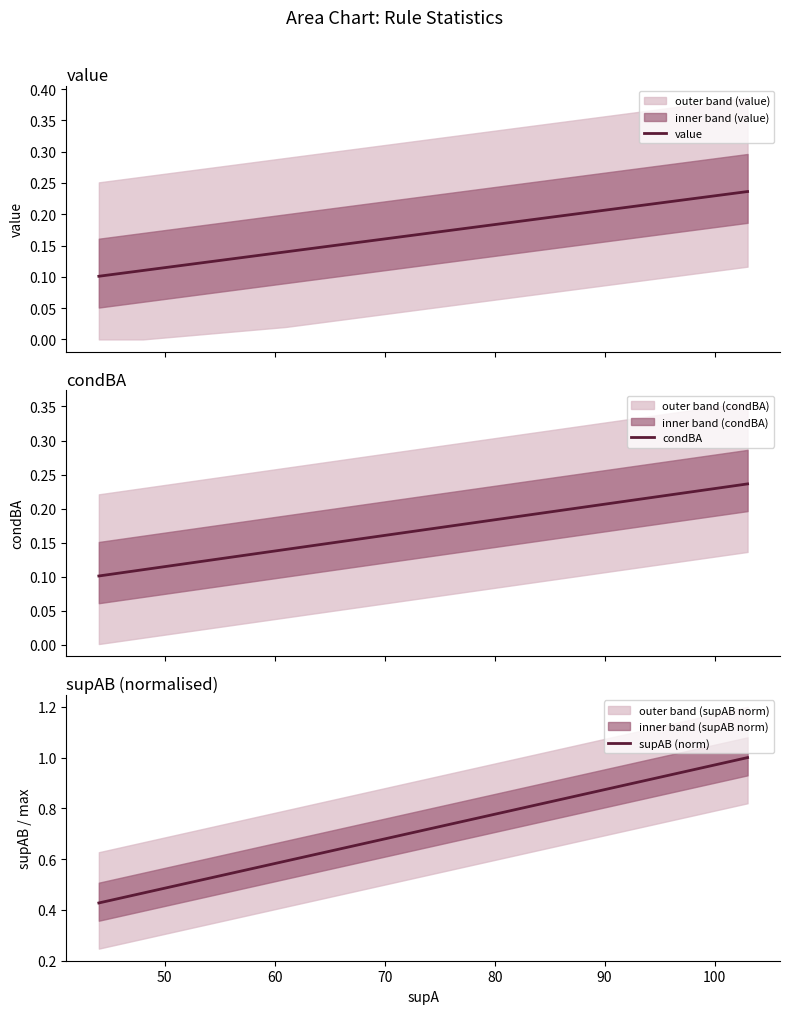

What is the value of the condBA point at the 6th from the left?

0.1